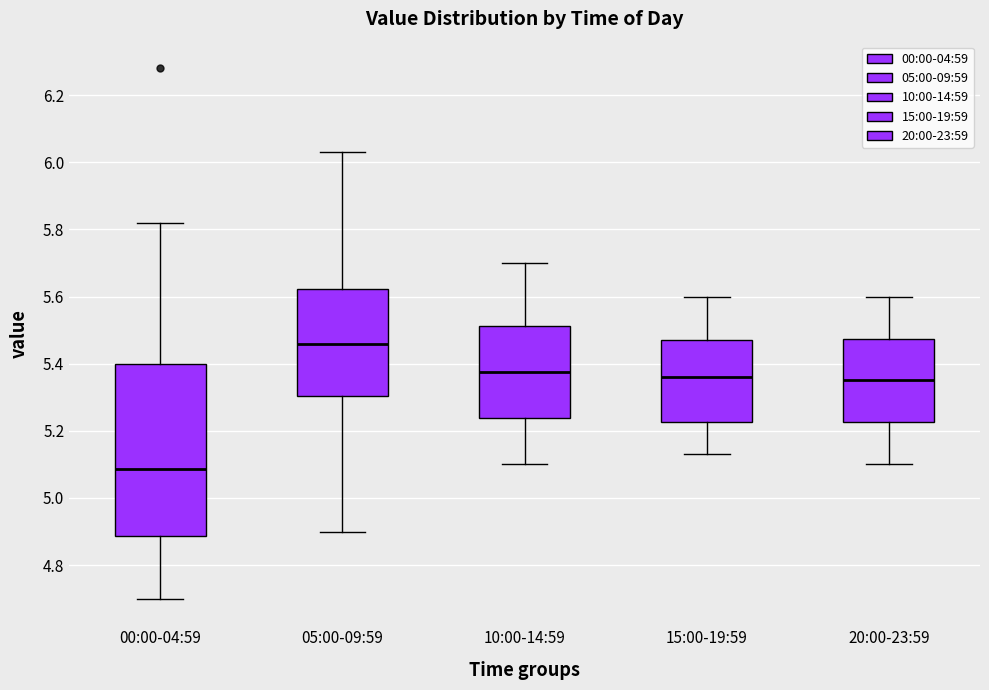

Which box is the tallest, from its lower edge to its upper edge?

00:00-04:59